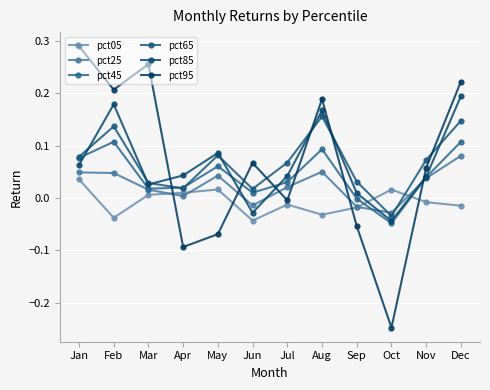

Reading left to right, list all the values displayed in this chart.

pct05: Jan=0.0	Feb=-0.0	Mar=0.0	Apr=0.0	May=0.0	Jun=-0.0	Jul=-0.0	Aug=-0.0	Sep=-0.0	Oct=0.0	Nov=-0.0	Dec=-0.0
pct25: Jan=0.0	Feb=0.0	Mar=0.0	Apr=0.0	May=0.0	Jun=-0.0	Jul=0.0	Aug=0.1	Sep=-0.0	Oct=-0.0	Nov=0.0	Dec=0.1
pct45: Jan=0.1	Feb=0.1	Mar=0.0	Apr=0.0	May=0.1	Jun=0.0	Jul=0.0	Aug=0.1	Sep=-0.0	Oct=-0.0	Nov=0.0	Dec=0.1
pct65: Jan=0.1	Feb=0.1	Mar=0.0	Apr=0.0	May=0.1	Jun=0.0	Jul=0.1	Aug=0.2	Sep=0.0	Oct=-0.0	Nov=0.1	Dec=0.1
pct85: Jan=0.1	Feb=0.2	Mar=0.0	Apr=0.0	May=0.1	Jun=-0.0	Jul=0.0	Aug=0.2	Sep=0.0	Oct=-0.0	Nov=0.0	Dec=0.2
pct95: Jan=0.3	Feb=0.2	Mar=0.3	Apr=-0.1	May=-0.1	Jun=0.1	Jul=-0.0	Aug=0.2	Sep=-0.1	Oct=-0.2	Nov=0.1	Dec=0.2